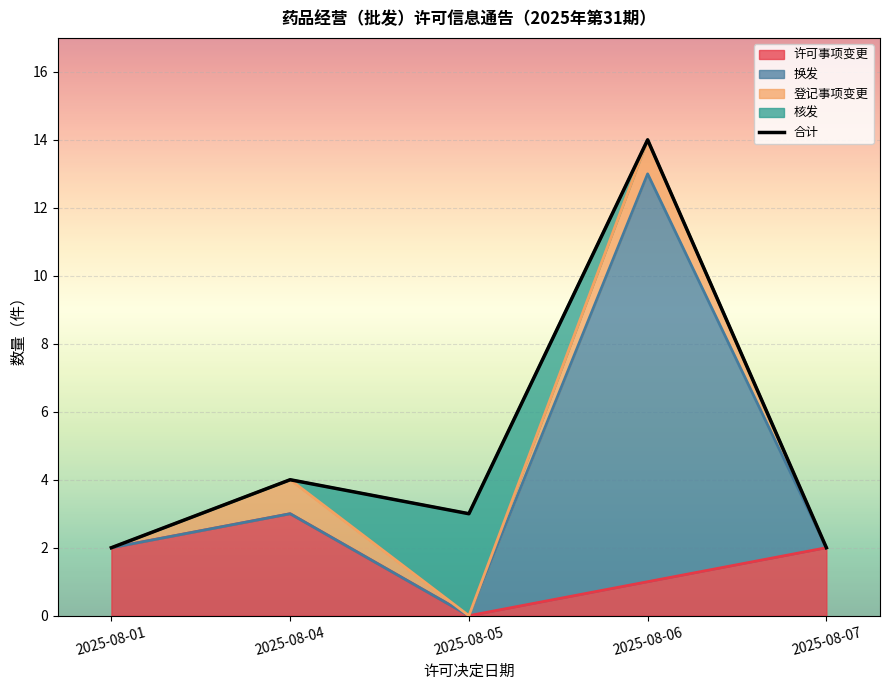

How many interior local peaks (higher than both neighbors) does the data have?

2